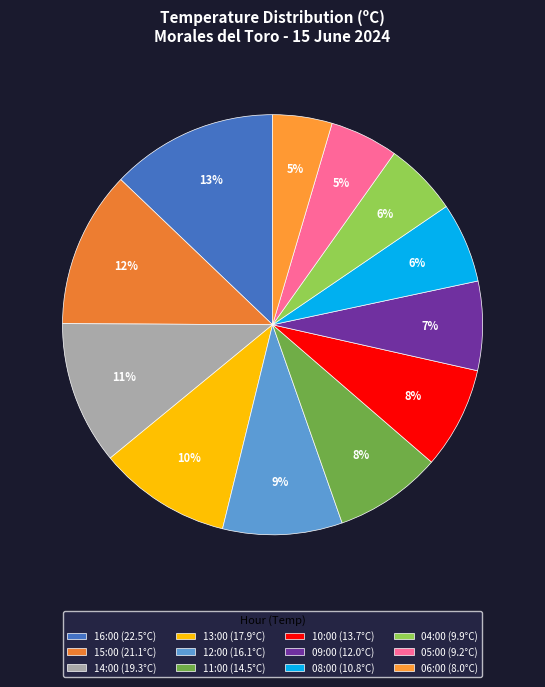

Does 04:00 account for over 50% of the chart?

No